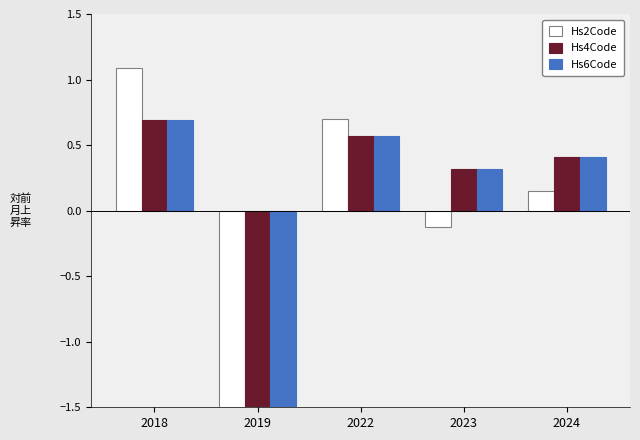

Is the value of Hs2Code at 2022 greater than the value of Hs4Code at 2018?

Yes